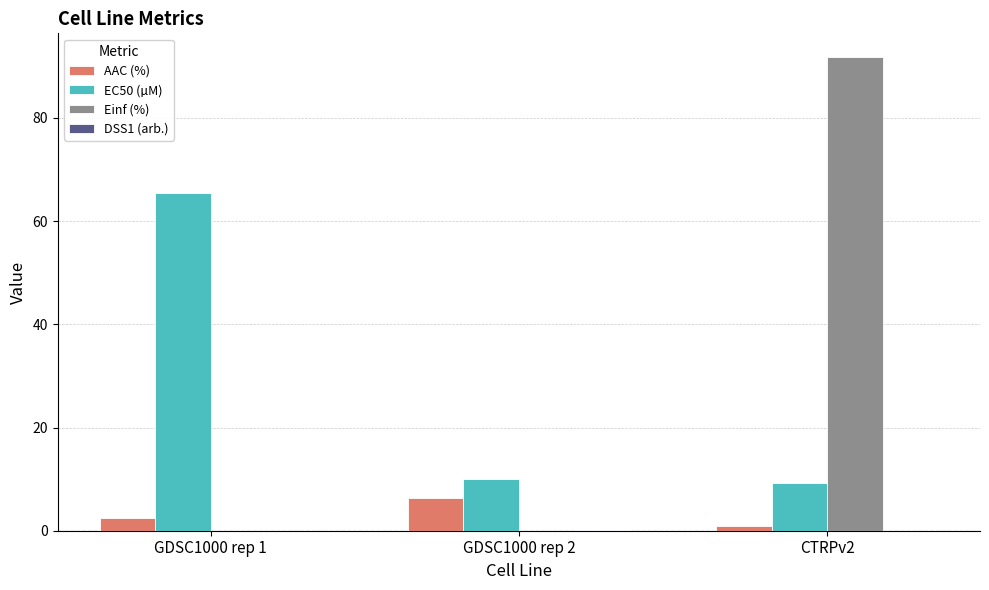

What is the sum of all AAC (%) values?

9.9